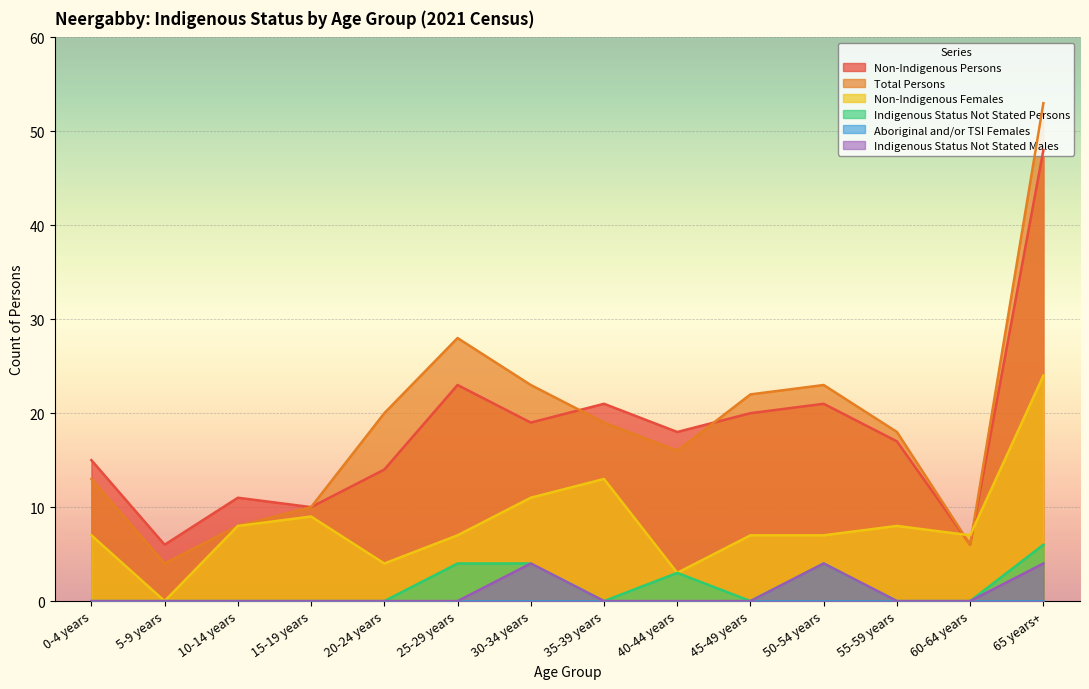

What is the maximum value for Non-Indigenous Females?

24